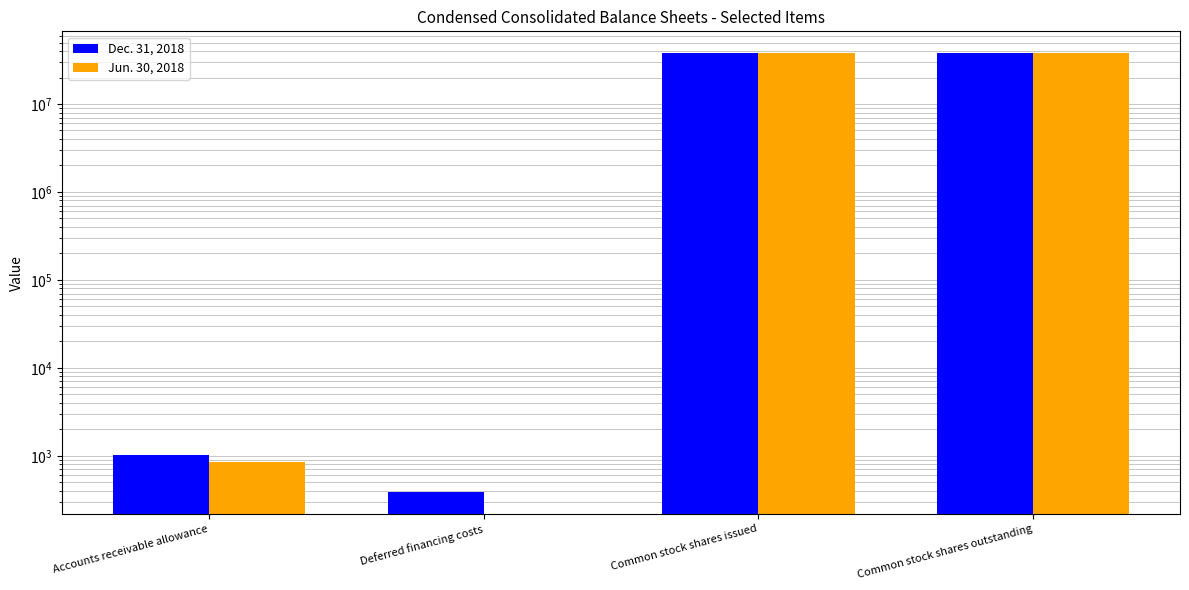

What position from the right is Deferred financing costs?

3